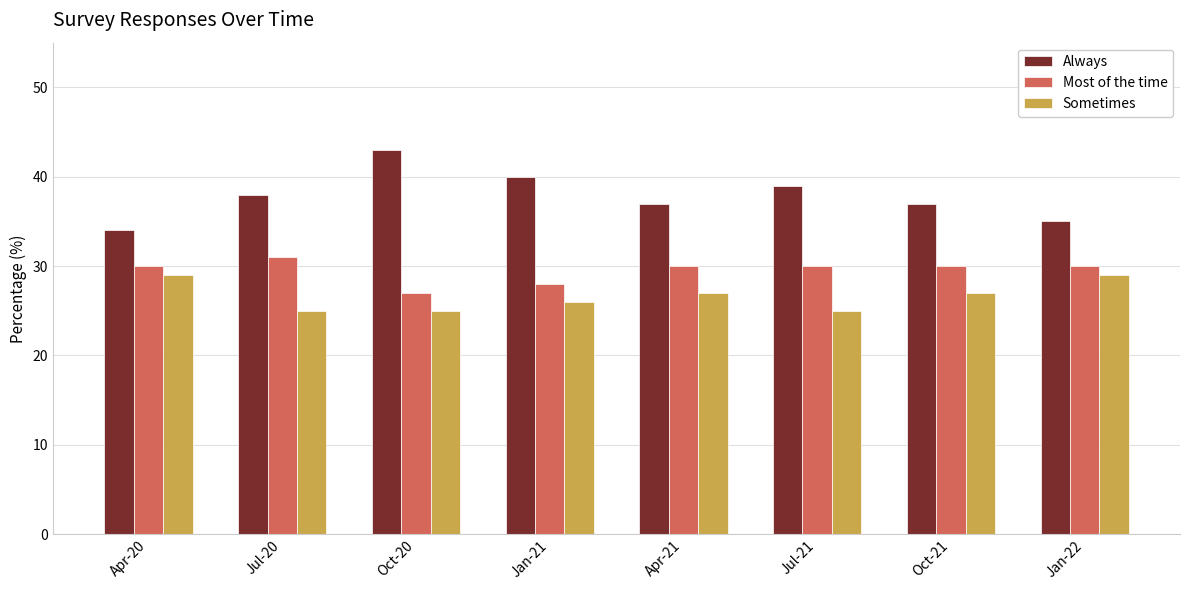

List the series in order of their overall mean, lowest first.

Sometimes, Most of the time, Always